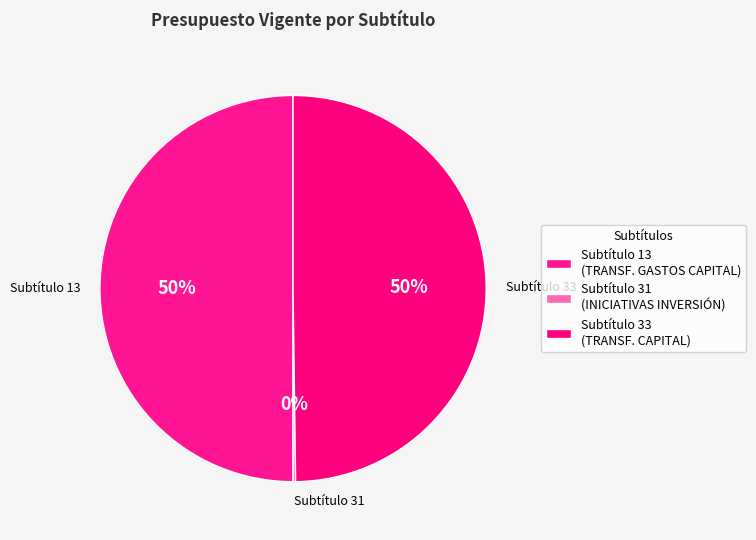

The Subtítulo 33 slice represents 50% of the pie. True or false?

True